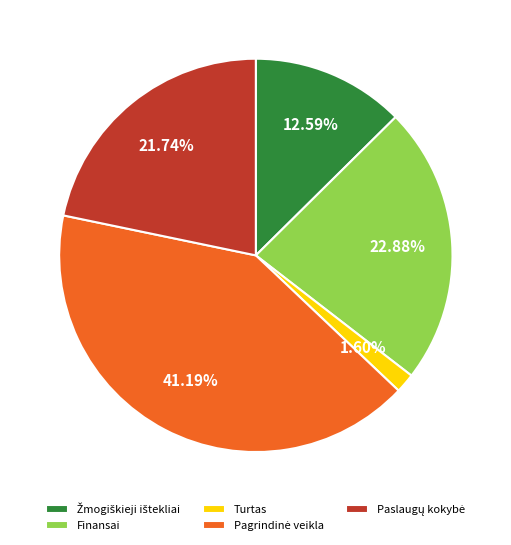

Count the number of slices in the pie.

5